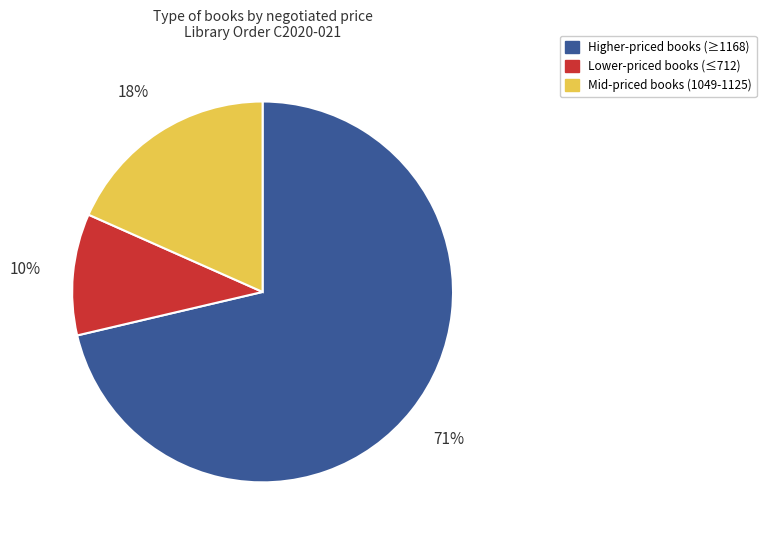

Is there a majority slice in this chart?

Yes